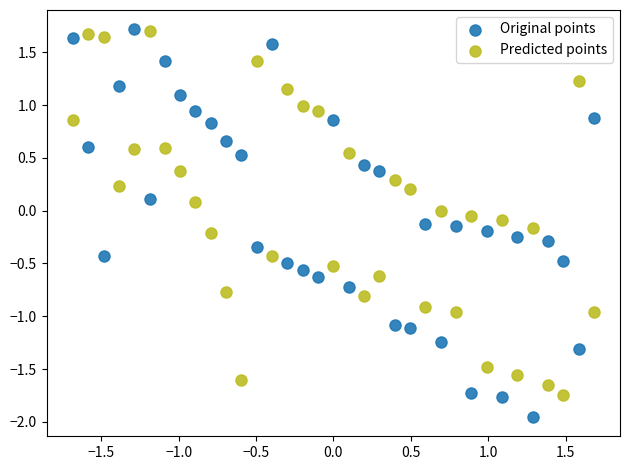

Across all data points, what is the range of X values (max minus min)?

3.4